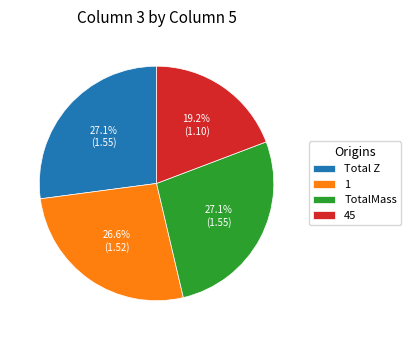

Approximately how many times larger is the value at 1 compared to TotalMass?

1.0